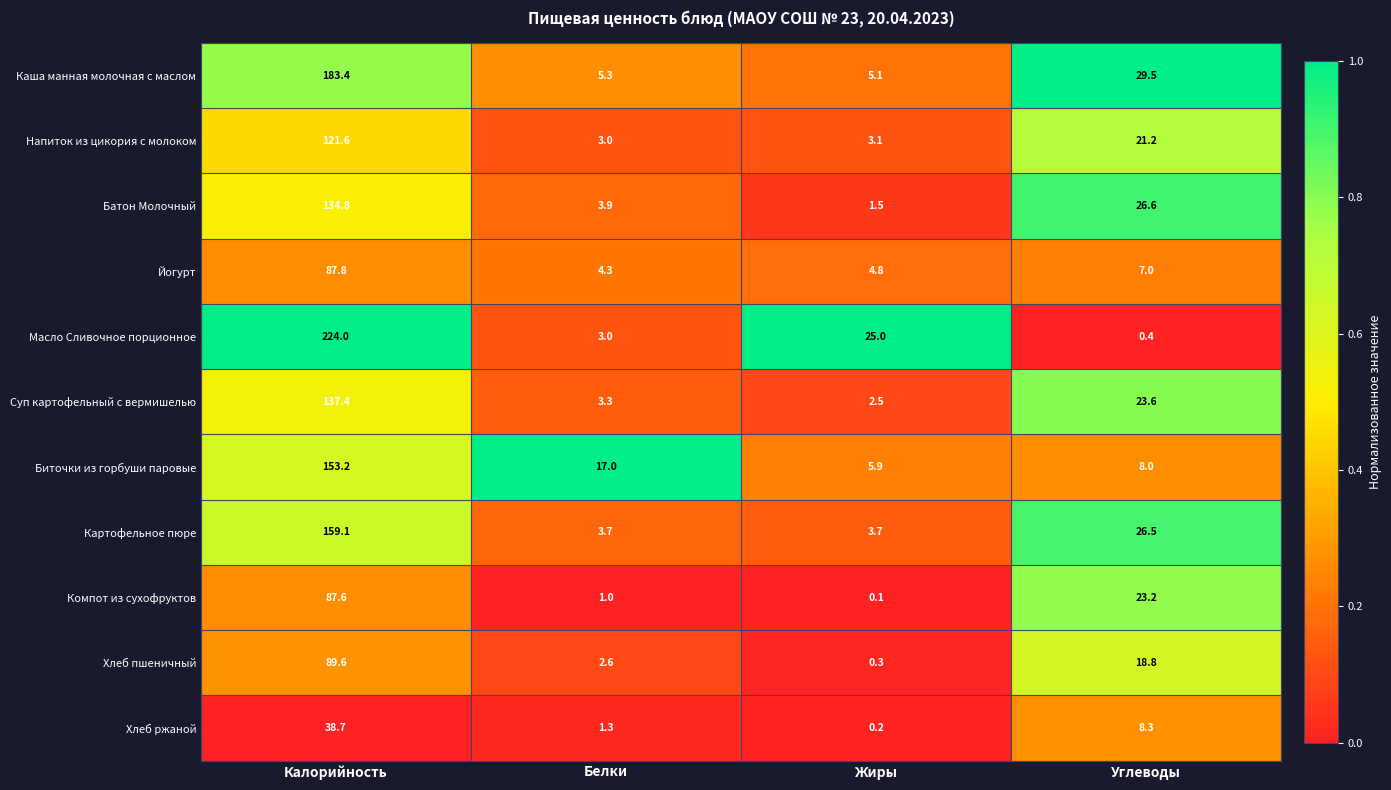

Is it true that Напиток из цикория с молоком equals 2.1 at Жиры?

False